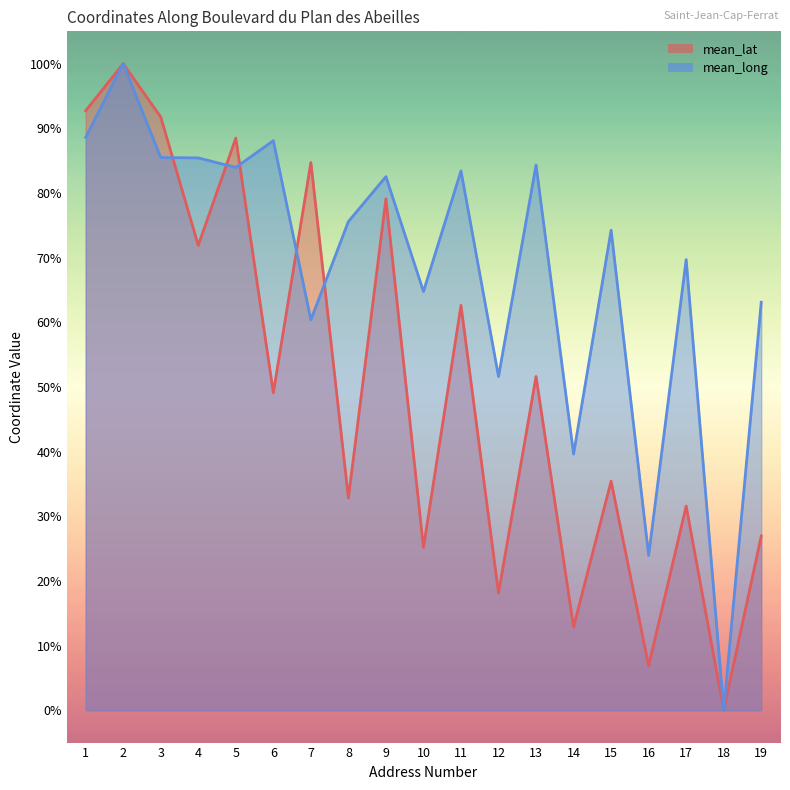

What is the approximate value of mean_long at 10?

64.8